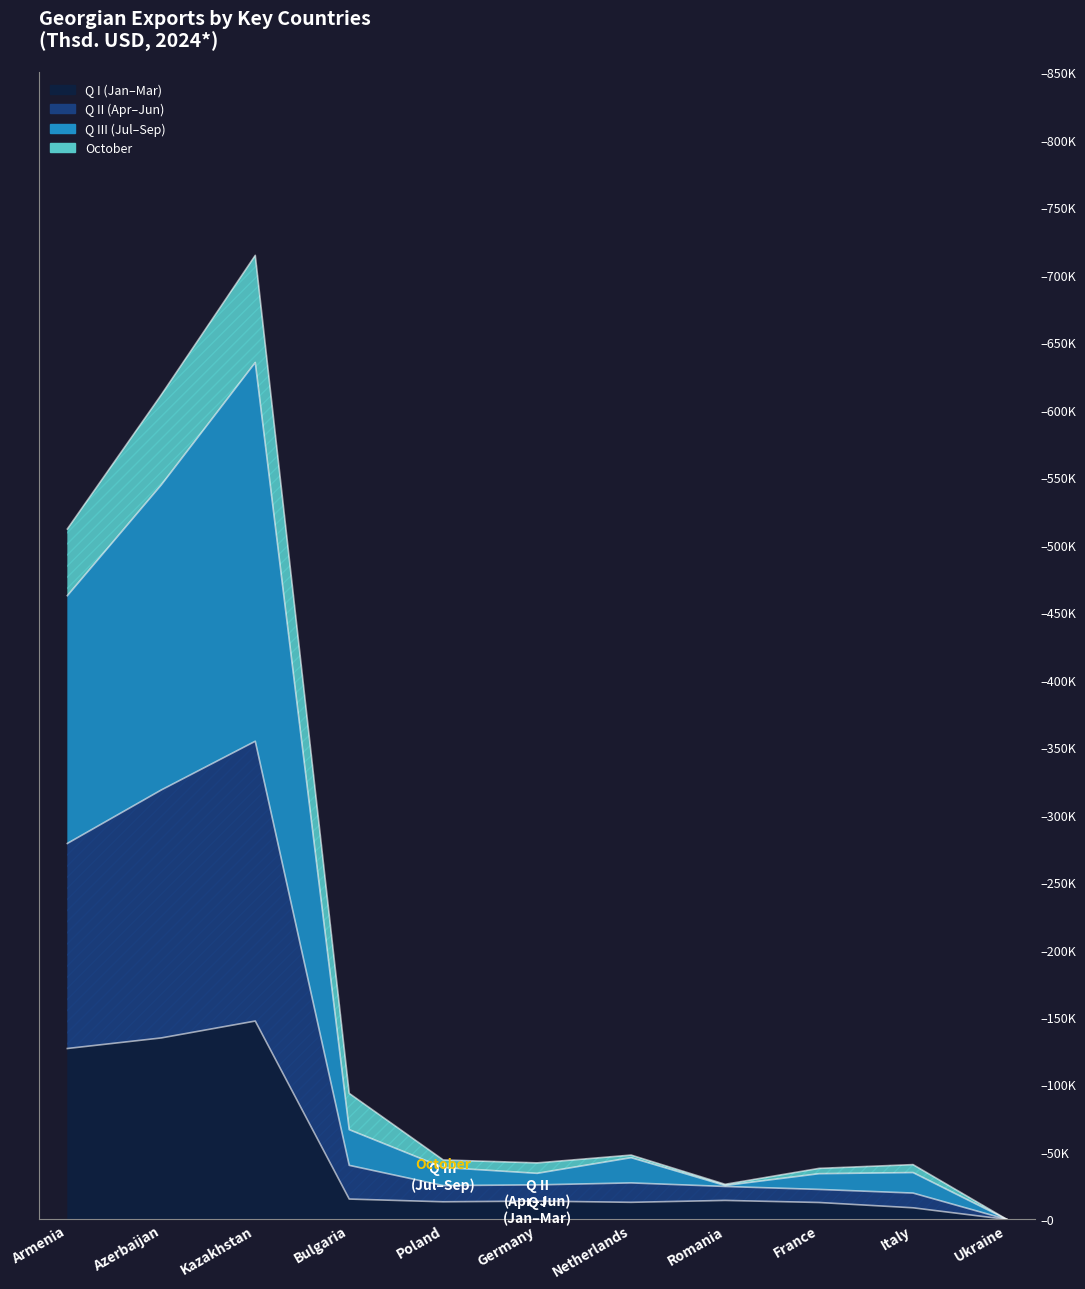

Which series has the largest total across all categories?

Q III